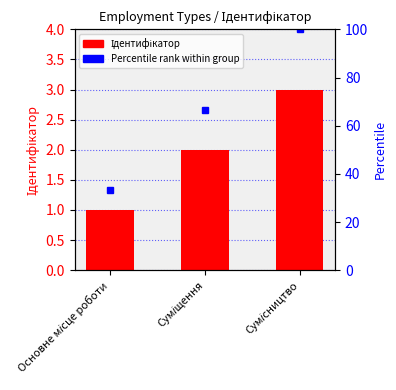

What position from the right is Суміщення?

2